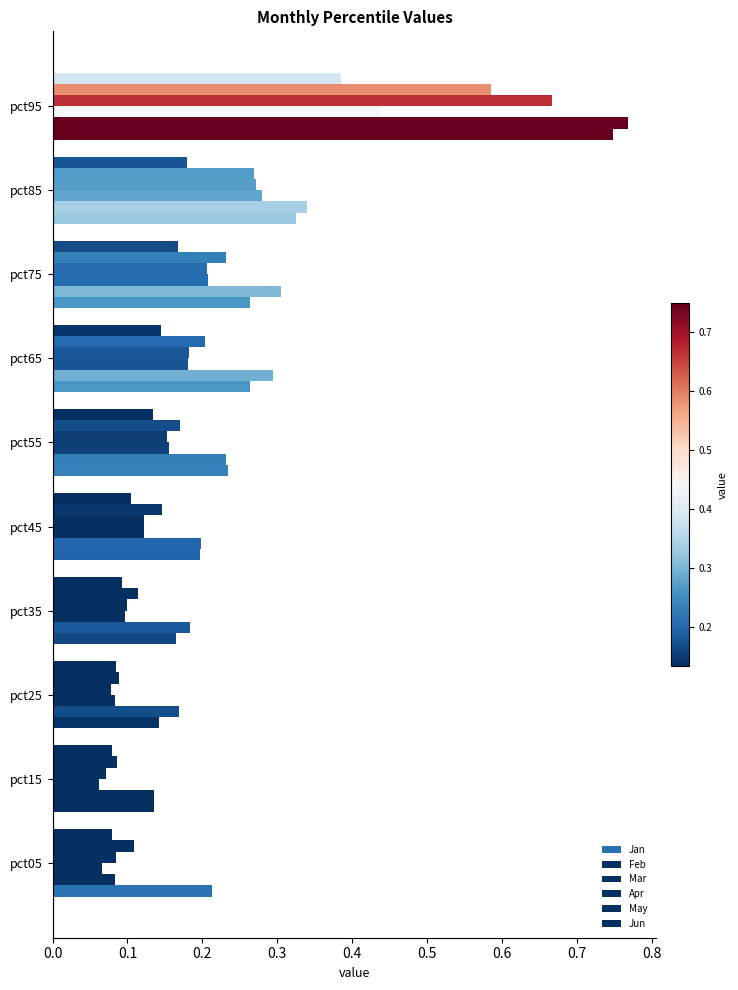

How many categories are shown in the chart?

10